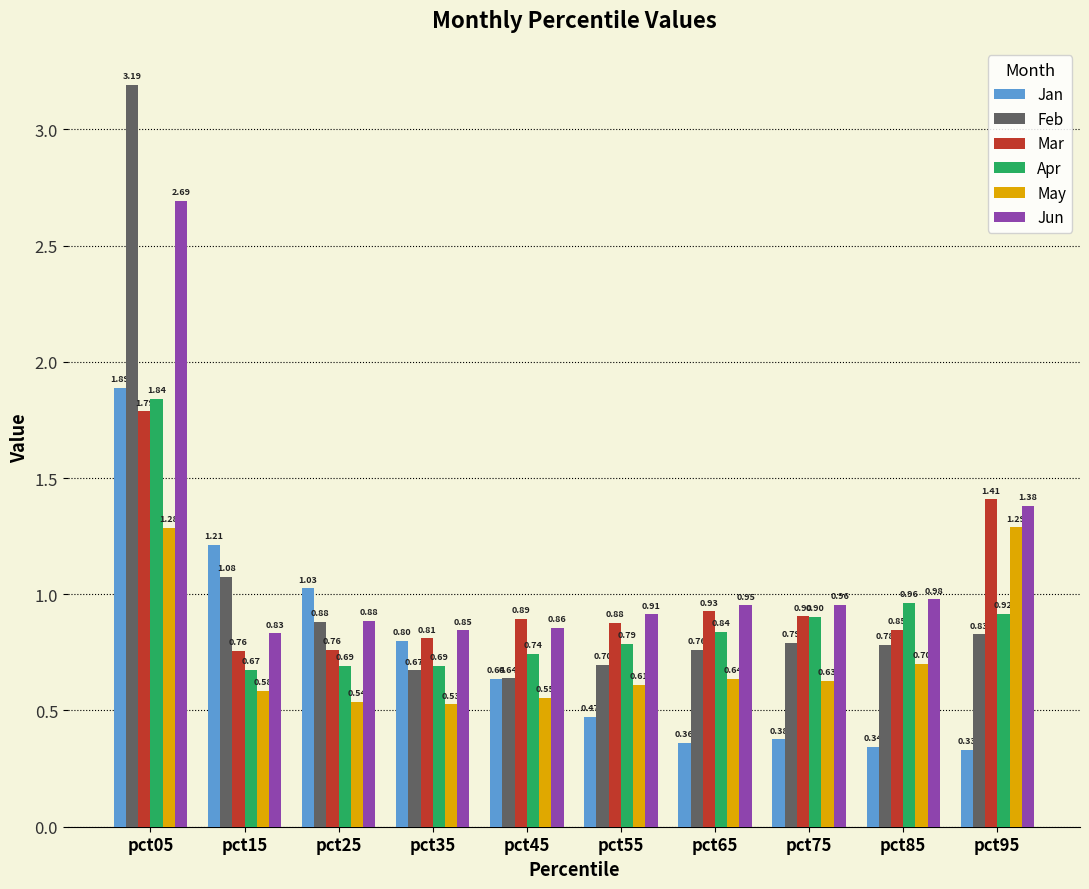

List the labels in order of Feb value, largest first.

pct05, pct15, pct25, pct95, pct75, pct85, pct65, pct55, pct35, pct45